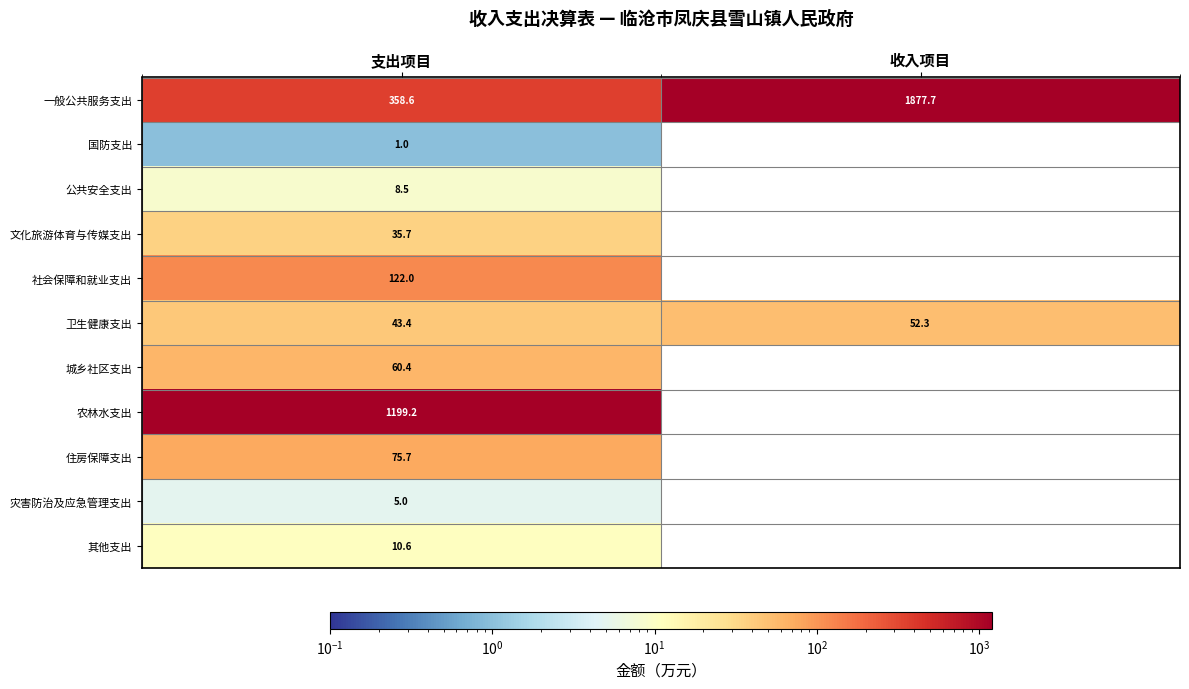

At 支出项目, list the series in order from largest to smallest.

农林水支出, 一般公共服务支出, 社会保障和就业支出, 住房保障支出, 城乡社区支出, 卫生健康支出, 文化旅游体育与传媒支出, 其他支出, 公共安全支出, 灾害防治及应急管理支出, 国防支出